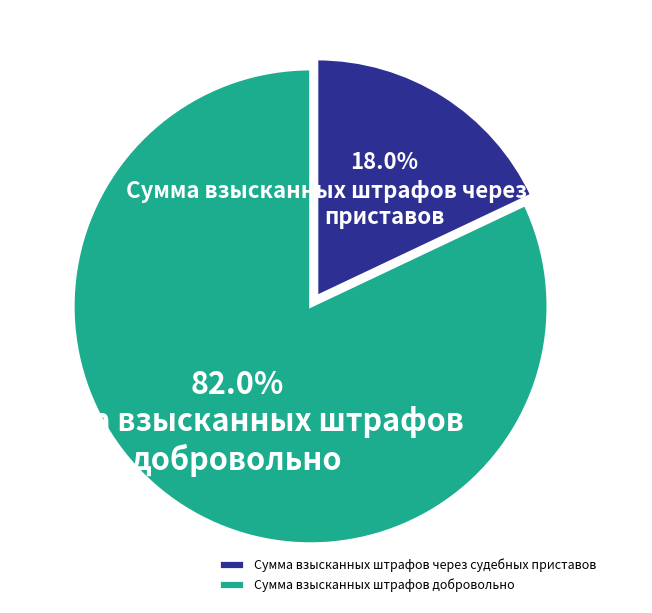

Does Сумма взысканных штрафов через судебных приставов account for over 50% of the chart?

No